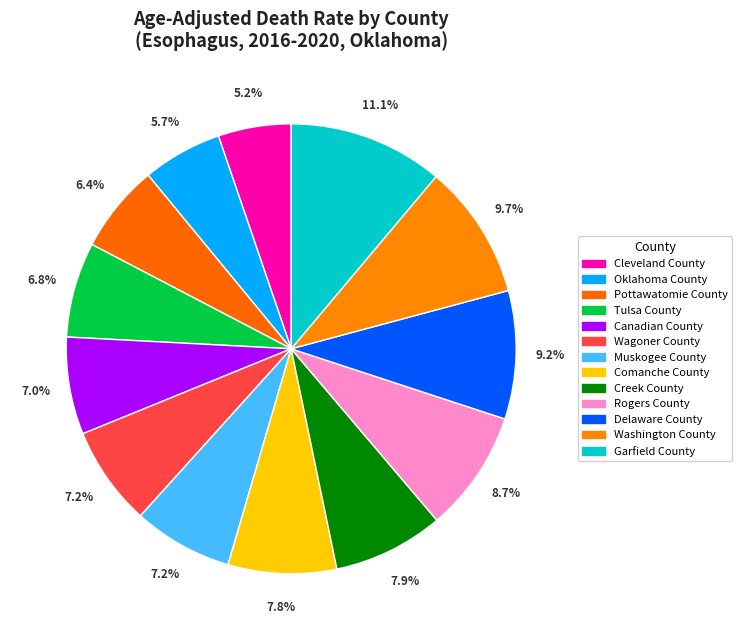

How many segments does this pie chart have?

13